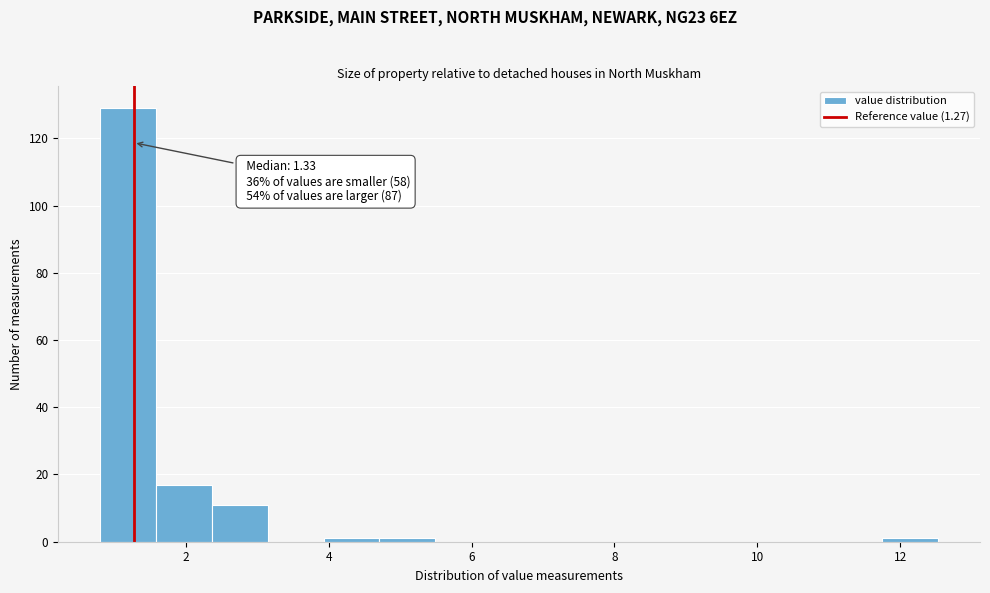

Read against the x-axis, roughly where is the centre of the tallest bar?

1.2